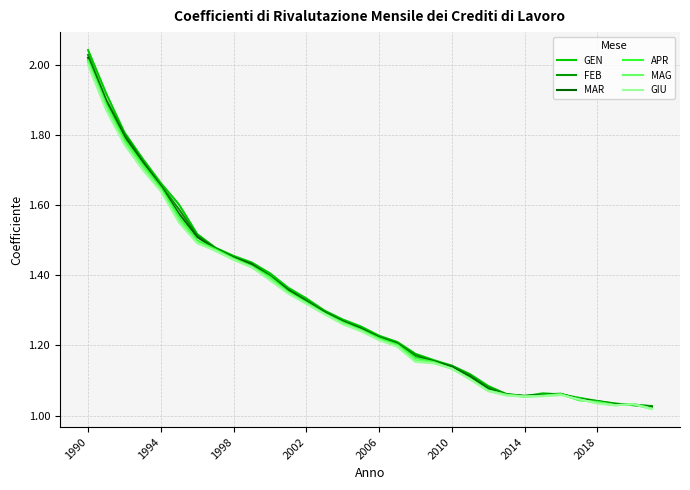

Which series has the widest spread of values?

GEN